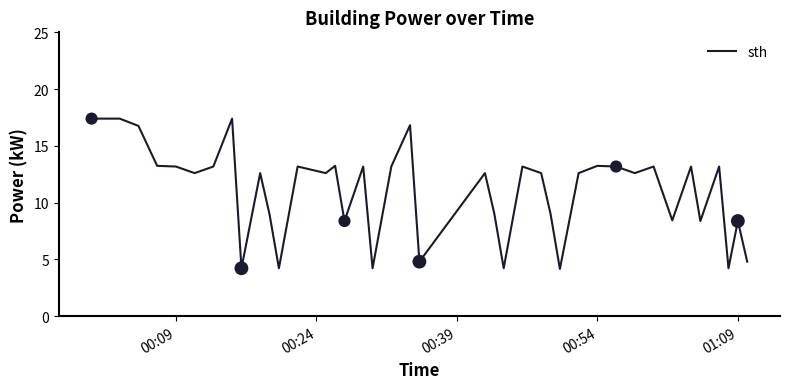

What is the smallest value displayed?

4.2